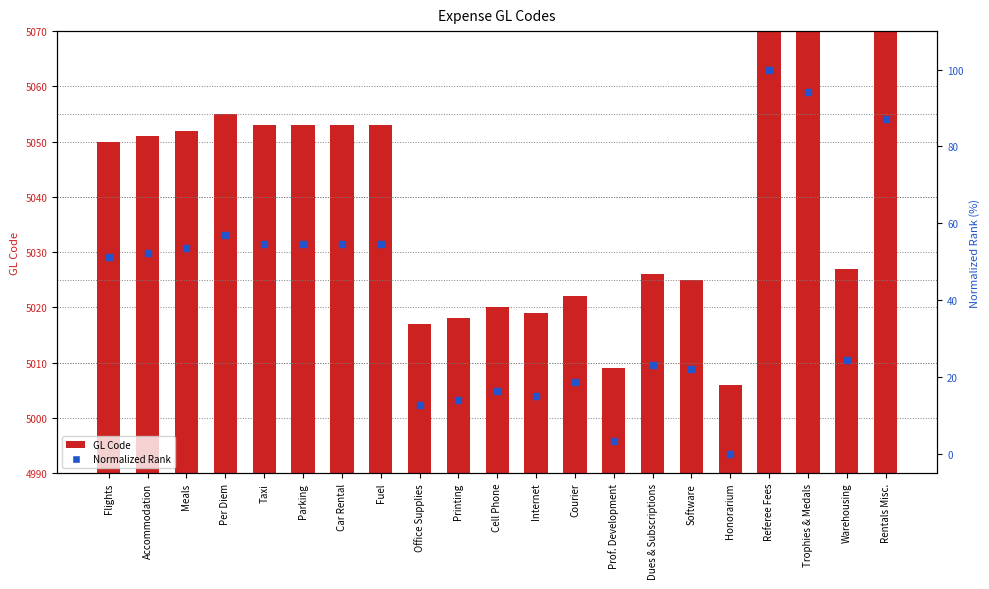

What are all the series names shown in the legend?

GL Code, Normalized Rank